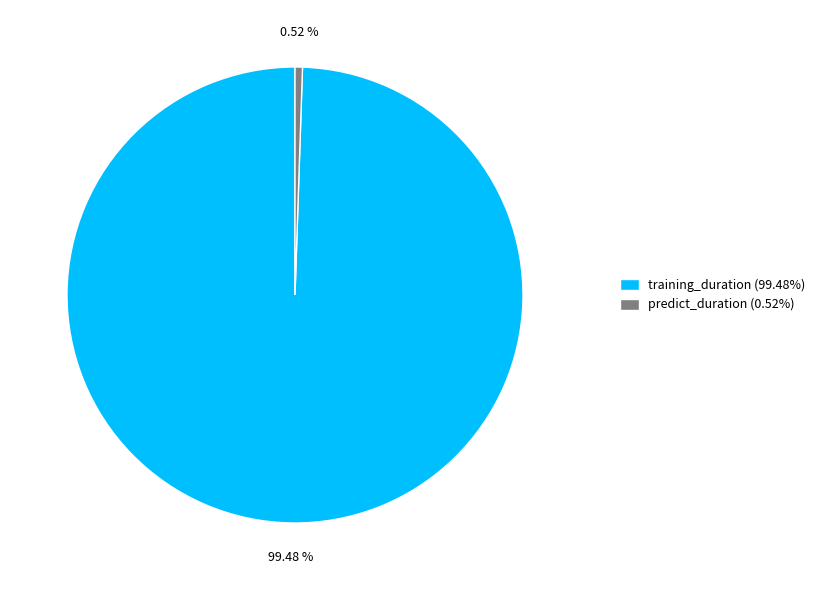

Count the number of slices in the pie.

2